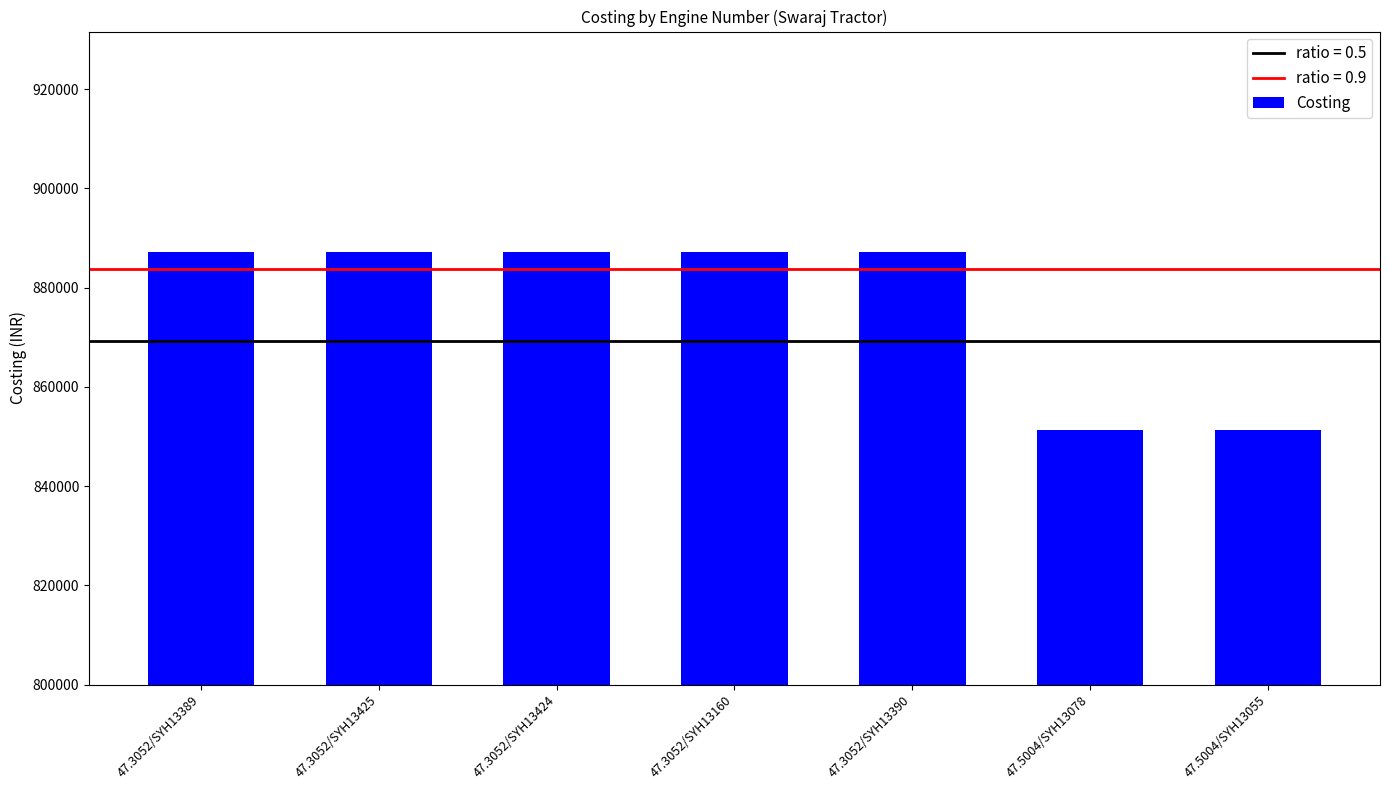

What is the label of the 1st bar from the right?

47.5004/SYH13055